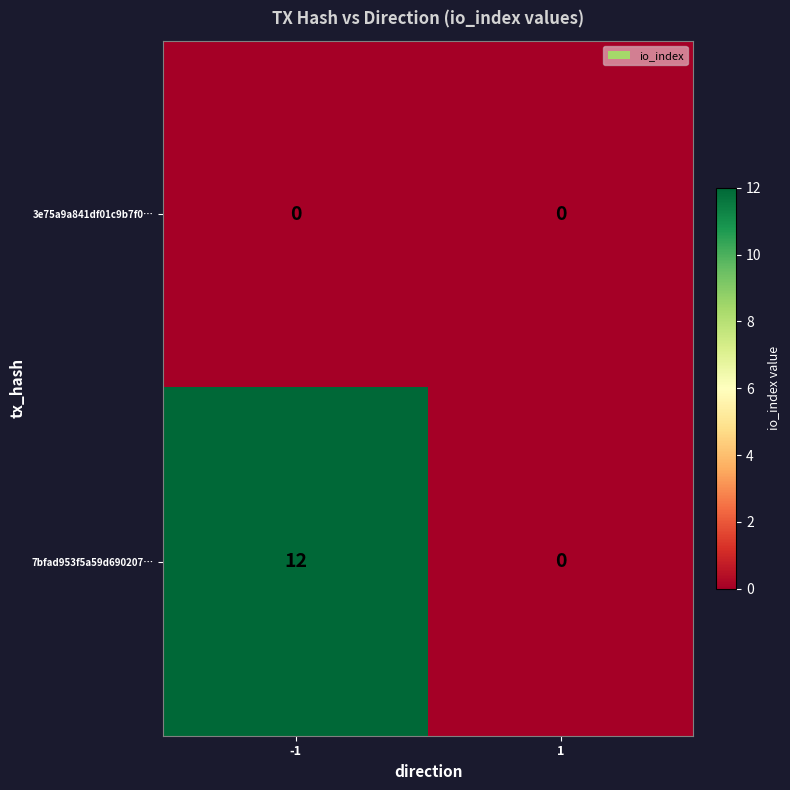

Reading left to right, extract all data points from this chart.

3e75a9a841df01c9b7f0…: -1=0	1=0
7bfad953f5a59d690207…: -1=12	1=0